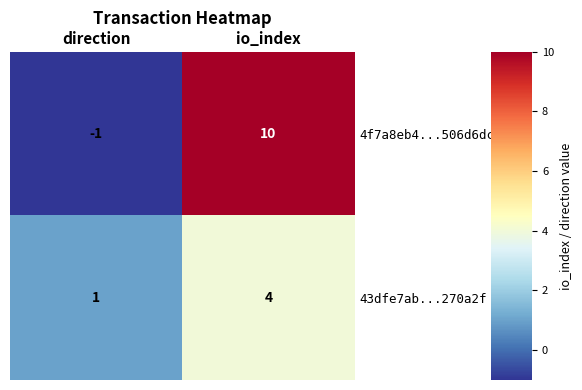

At which label is 43dfe7ab...270a2f closest to 2?

direction